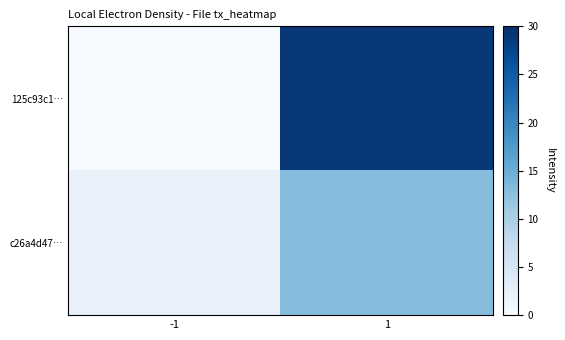

At which category does the chart reach its minimum across all series?

-1